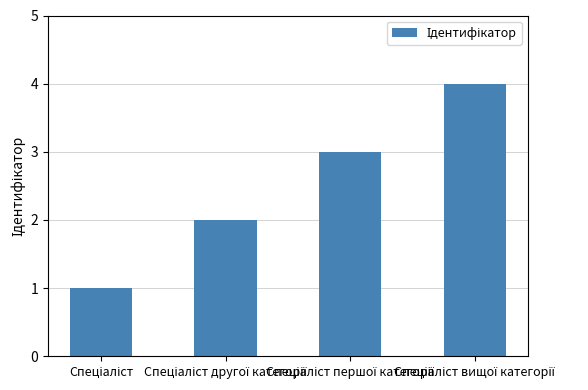

What is the sum of all values?

10